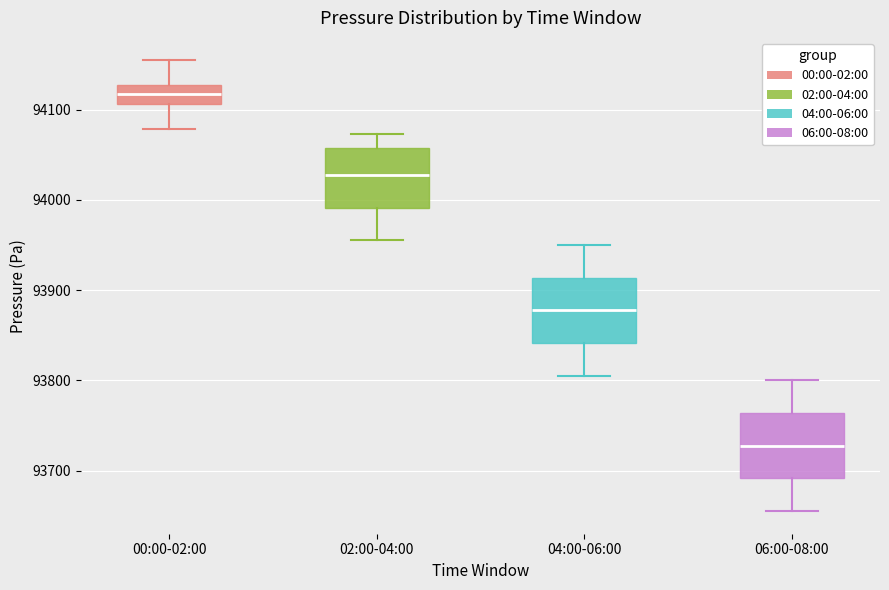

Where does the lower whisker of the box for 04:00-06:00 end on the y-axis? The values are not printed on the chart, so give them approximately, as read against the axis.

93810